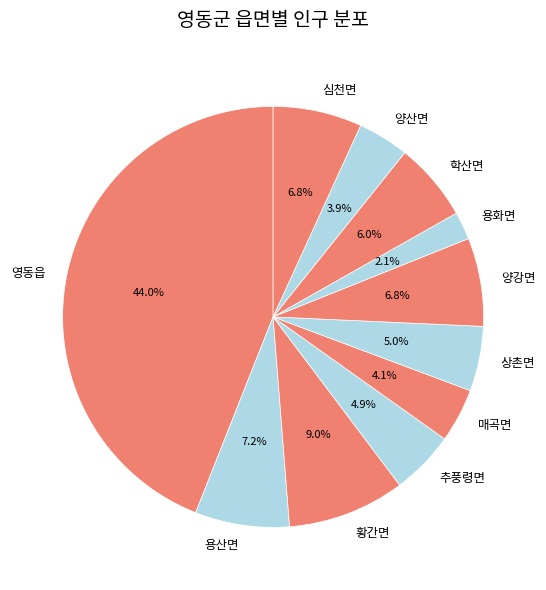

How many slices are in this pie chart?

11